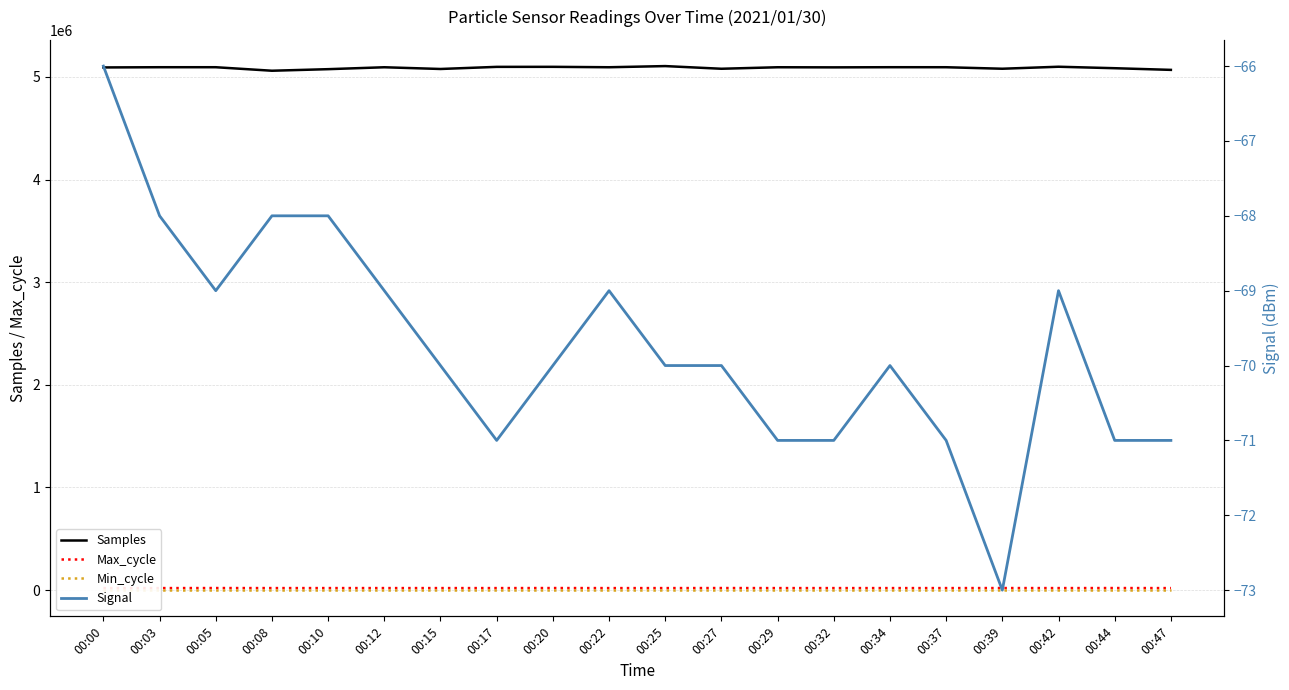

Is it true that Samples equals 5093379 at 00:29?

True